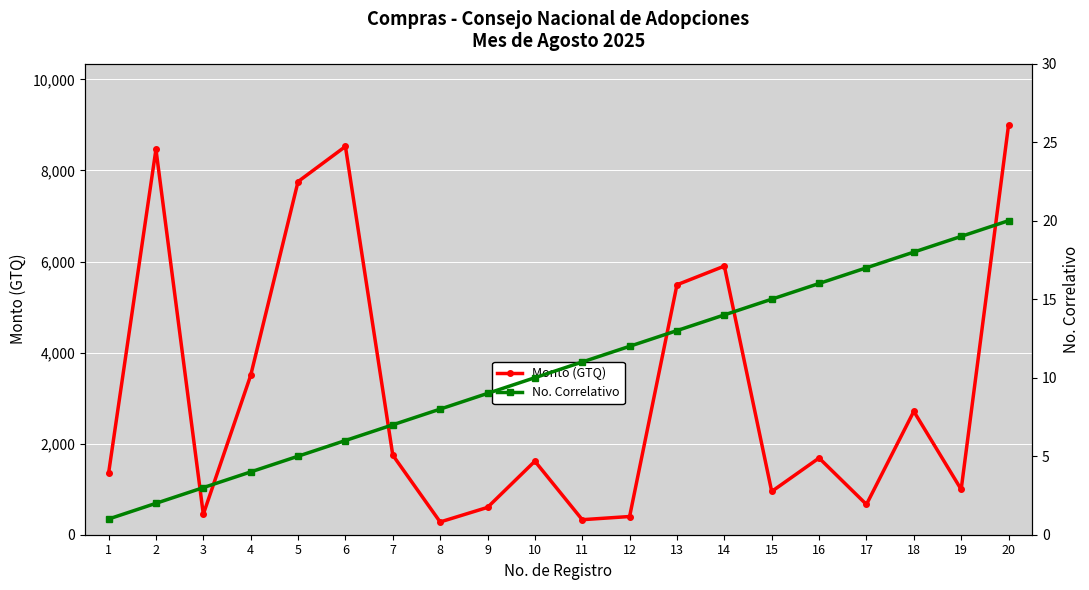

How many lines are shown in the chart?

2